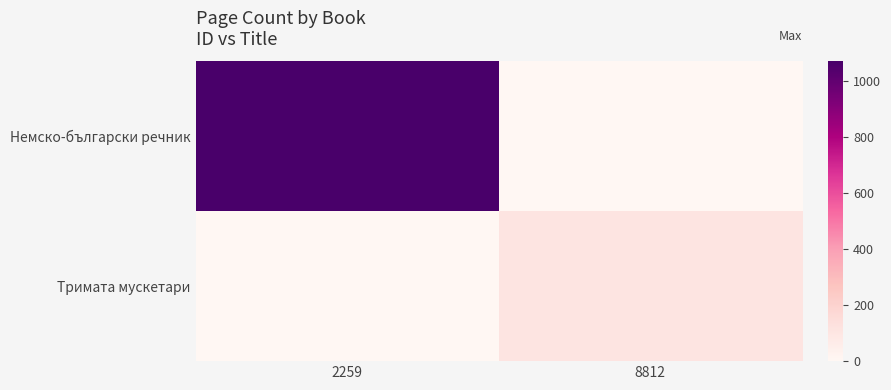

Which has a higher value, 8812 or 2259?

2259